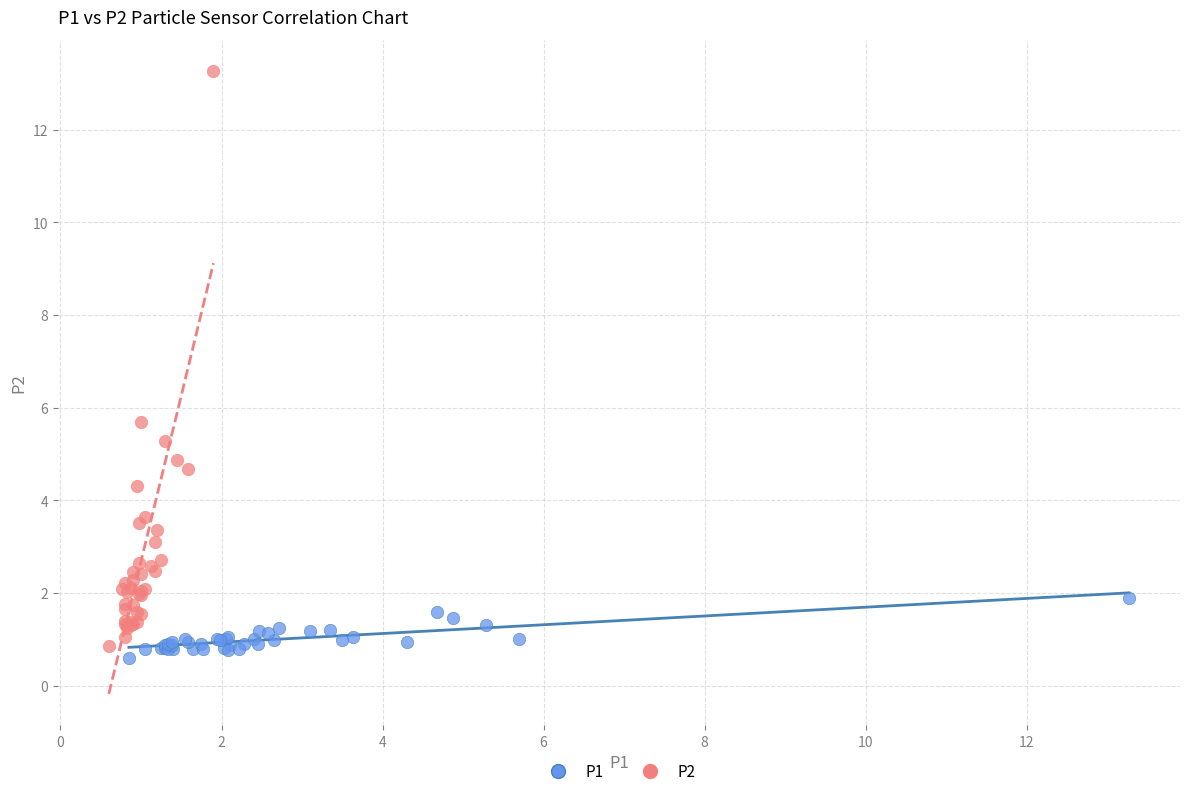

Which series reaches the minimum Y coordinate?

P1